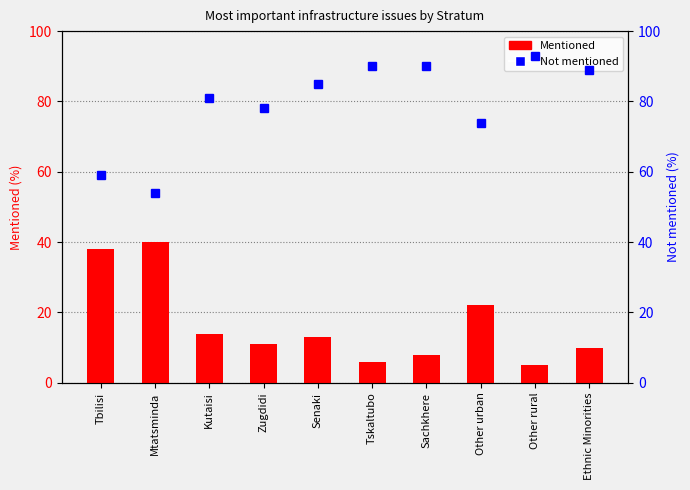

The value of Not mentioned at Tbilisi is 35. True or false?

False